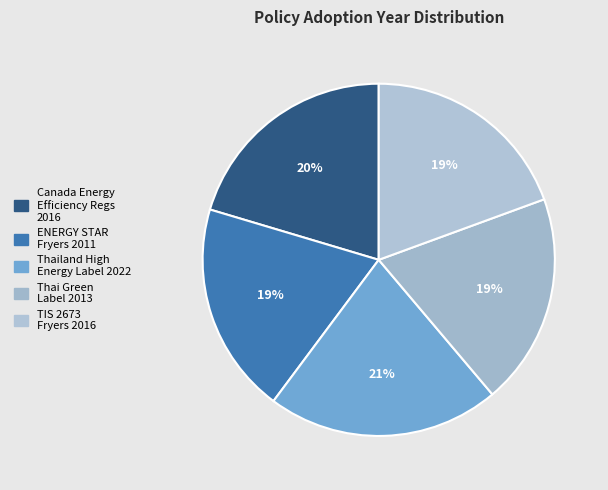

How many segments does this pie chart have?

5